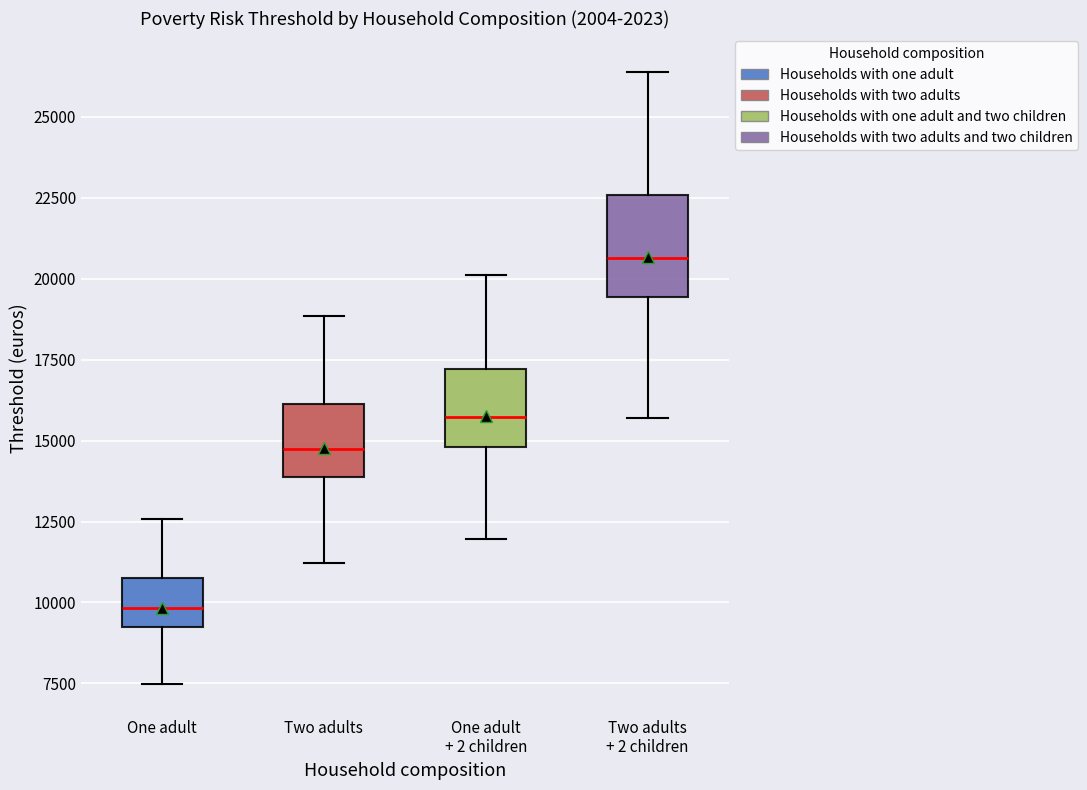

Reading left to right, read every box against the y-axis: the position of its median line, the range the box covers, and the ends of its whiskers. The values are not printed on the chart, so give them approximately, as read against the axis.

One adult: median 10000, box 9500 to 11000, whiskers 7500 to 12500
Two adults: median 14500, box 14000 to 16000, whiskers 11000 to 19000
One adult + 2 children: median 15500, box 15000 to 17000, whiskers 12000 to 20000
Two adults + 2 children: median 20500, box 19500 to 22500, whiskers 15500 to 26500